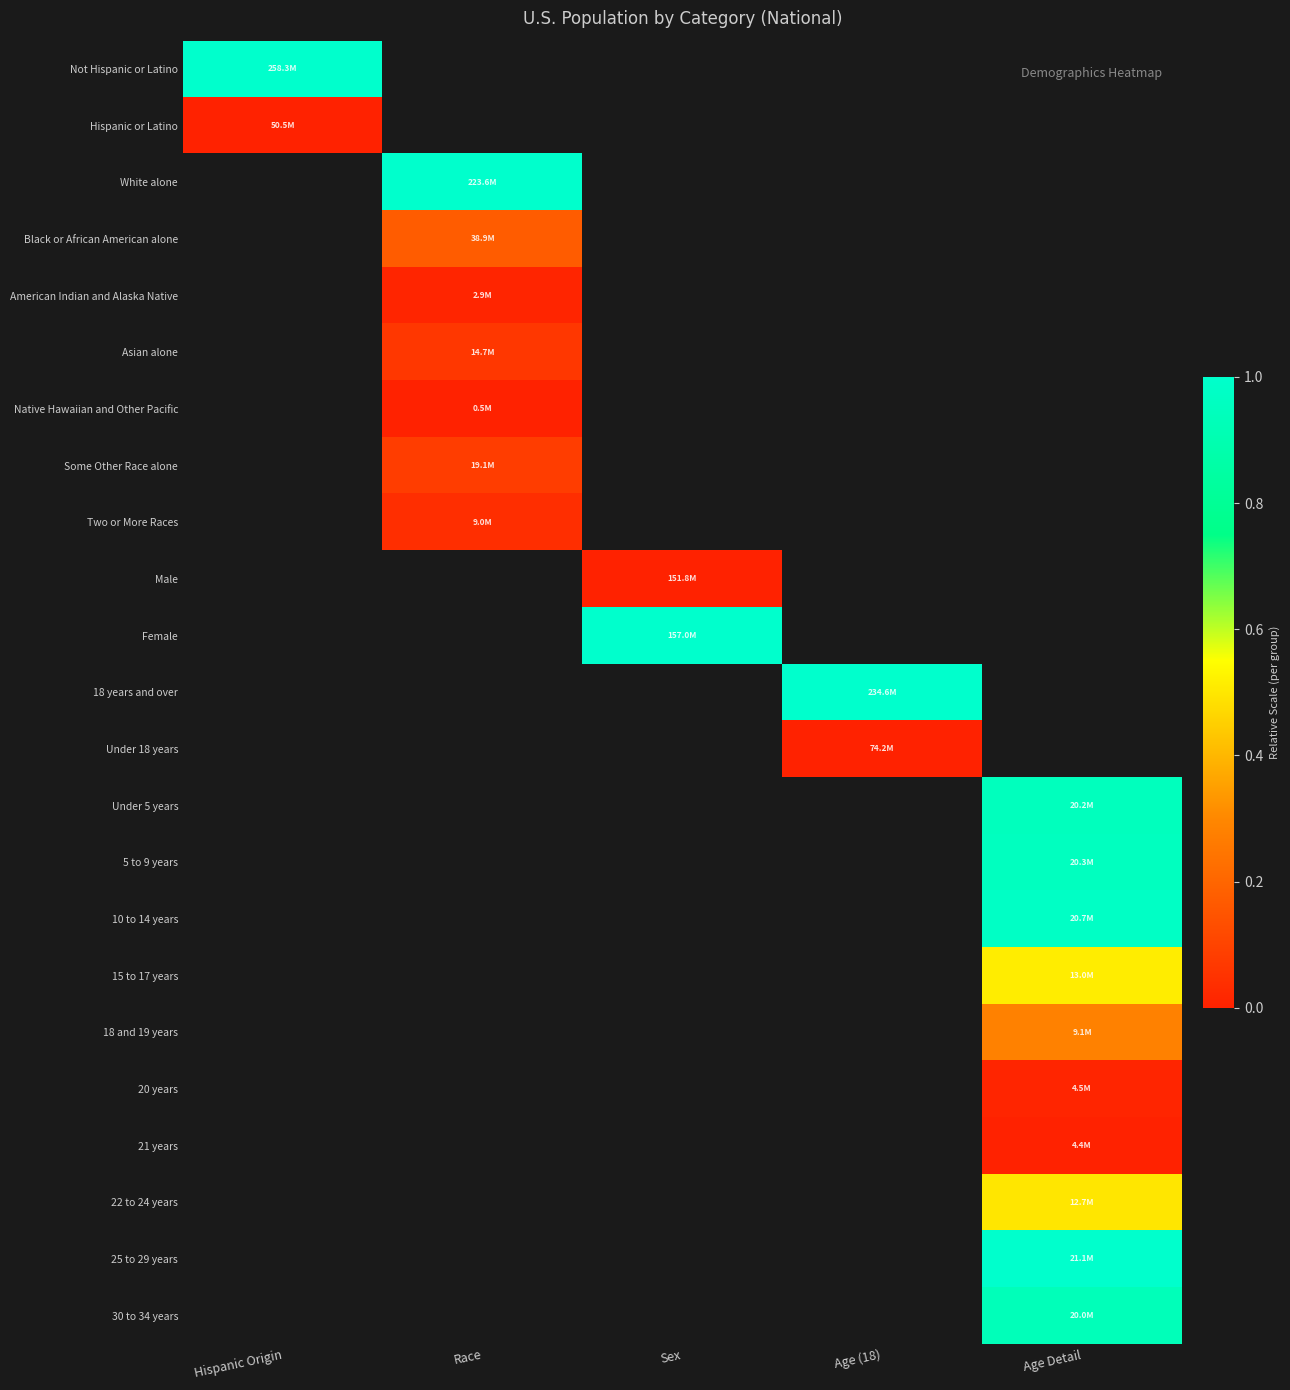

How many categories are shown in the chart?

5